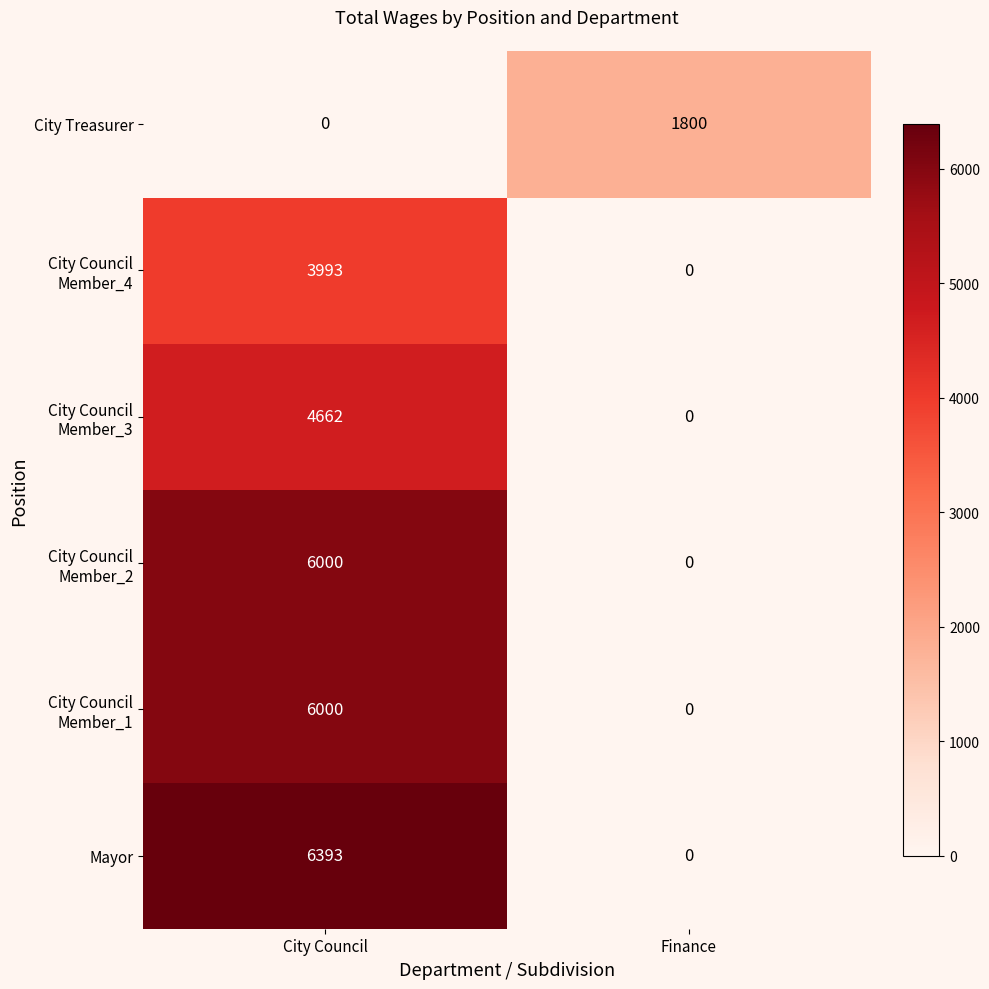

True or false: City Treasurer has a value of -858 at City Council.

False